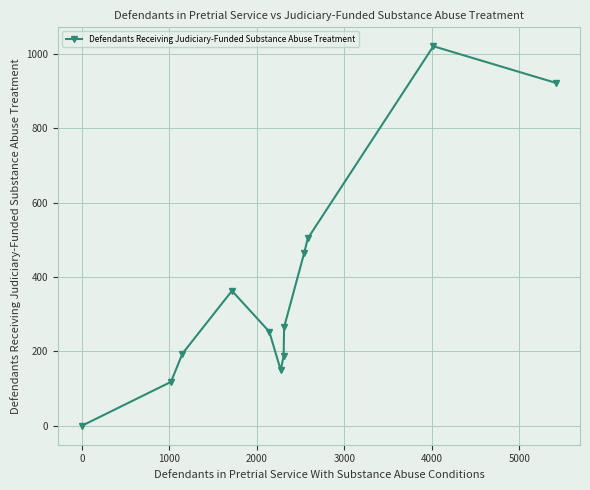

How many points are lower than both their immediate neighbors (excluding endpoints)?

1